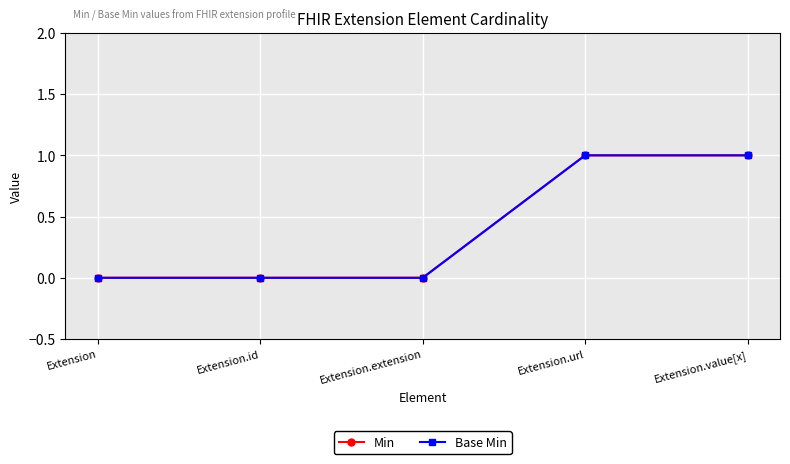

Does the chart have visible grid lines?

Yes